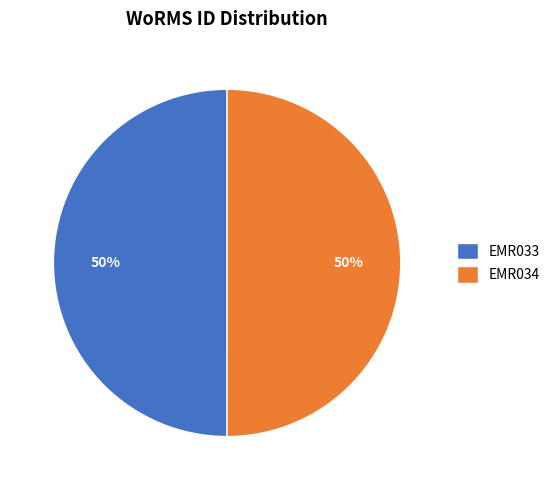

What is the ratio of the value at EMR033 to the value at EMR034?

1.0